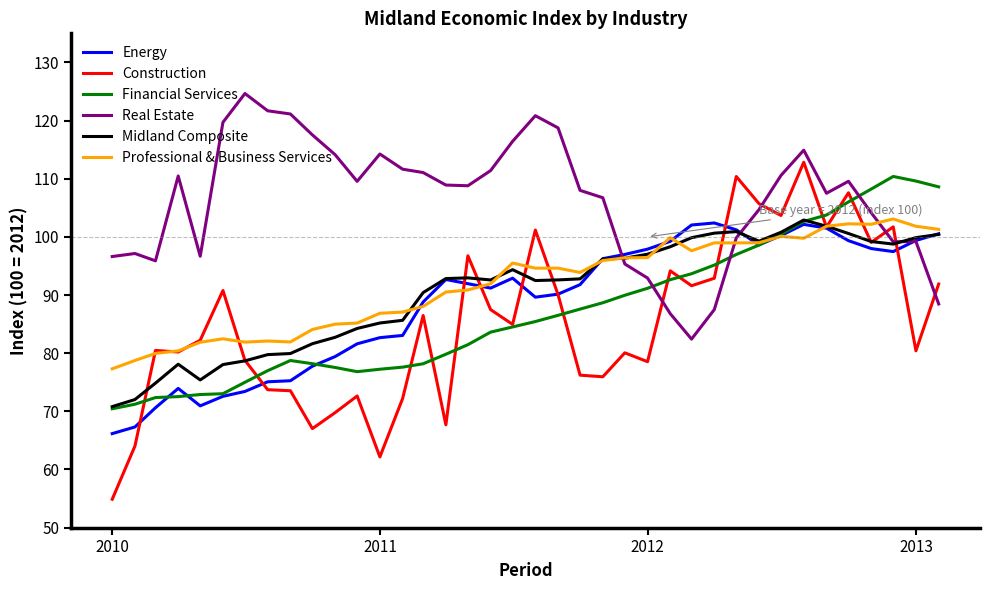

True or false: Real Estate and Professional & Business Services cross at least once.

True